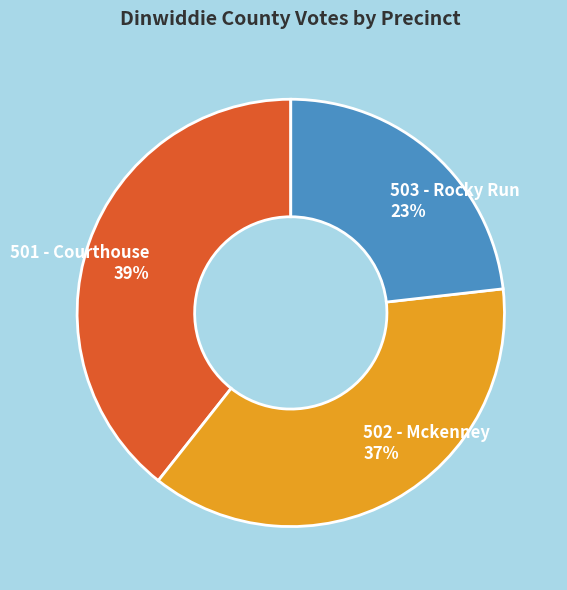

Count the number of slices in the pie.

3